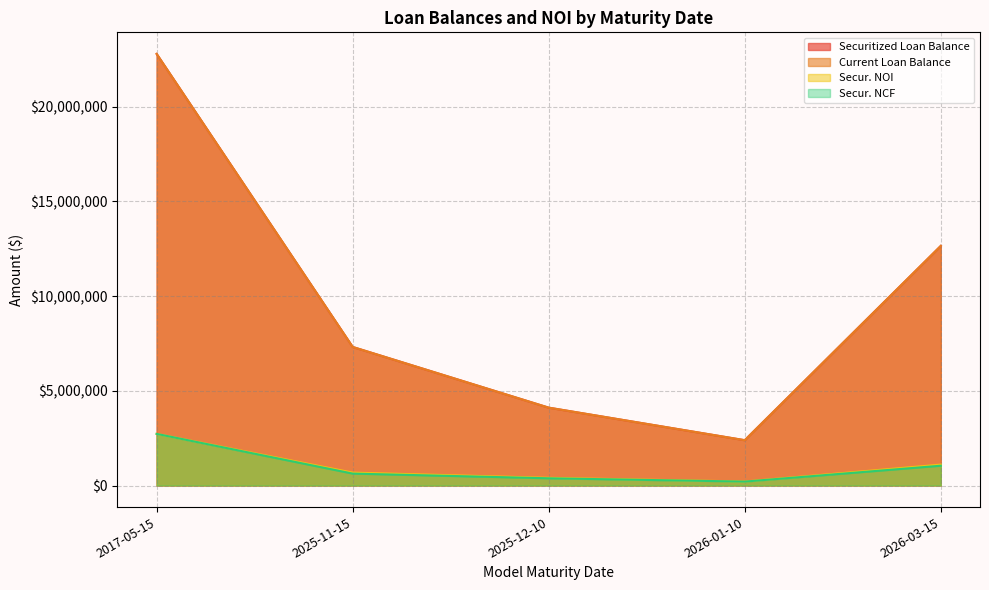

Does the chart have visible grid lines?

Yes